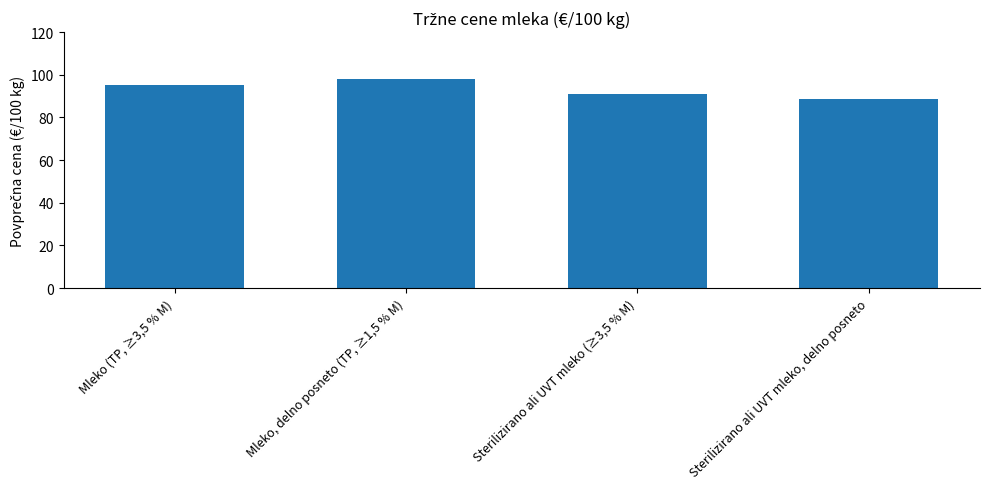

The chart shows a value of 24.5 at Mleko (TP, ≥3,5 % M). True or false?

False